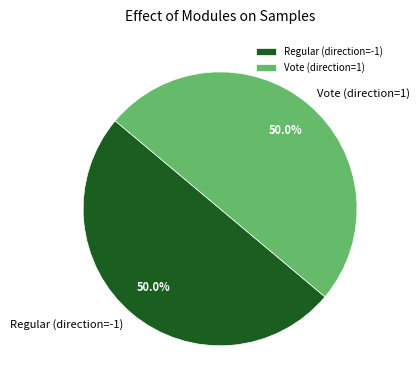

What percentage do Vote (direction=1) and Regular (direction=-1) together represent?

100.0%